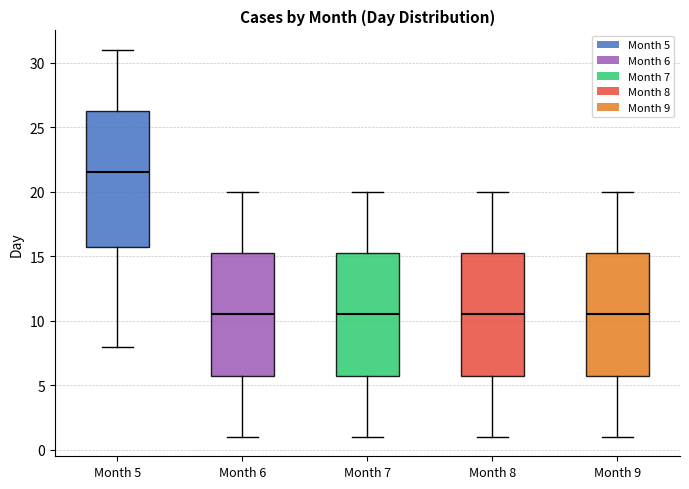

Where does the upper whisker of the box for Month 8 end on the y-axis? The values are not printed on the chart, so give them approximately, as read against the axis.

20.0